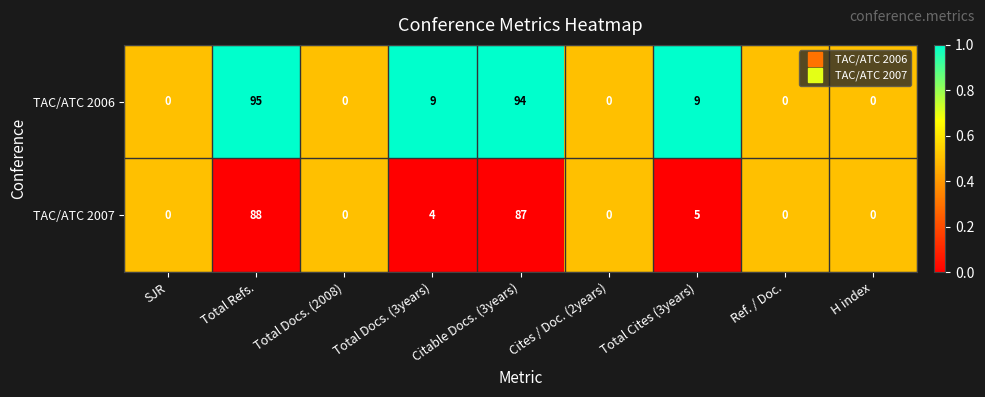

At which label is TAC/ATC 2007 closest to 44?

Total Cites (3years)